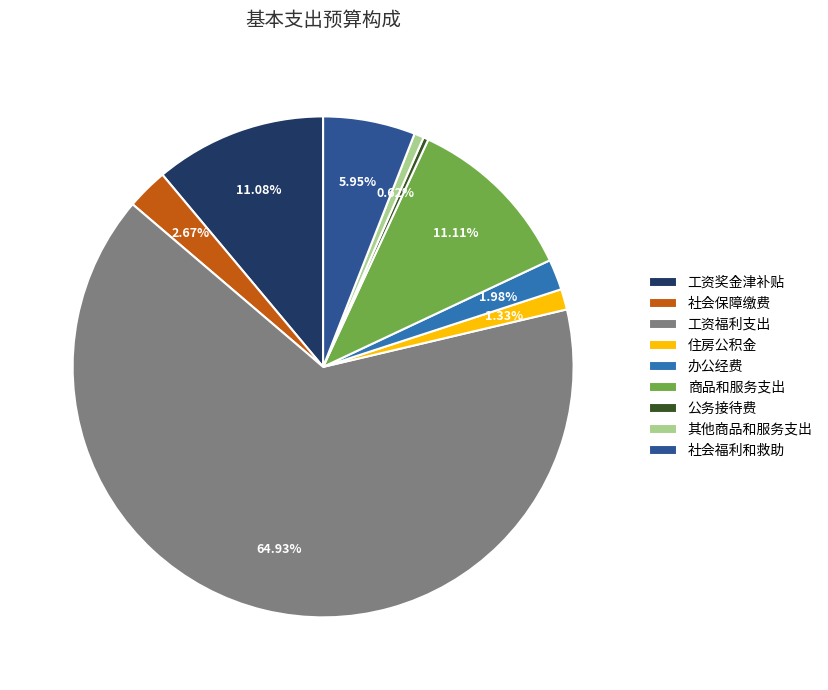

Which category accounts for the majority?

工资福利支出